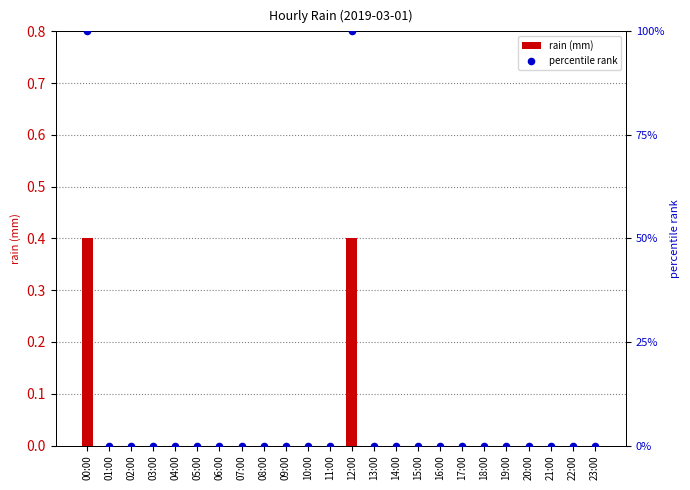

At which category is the sum across all series the highest?

00:00